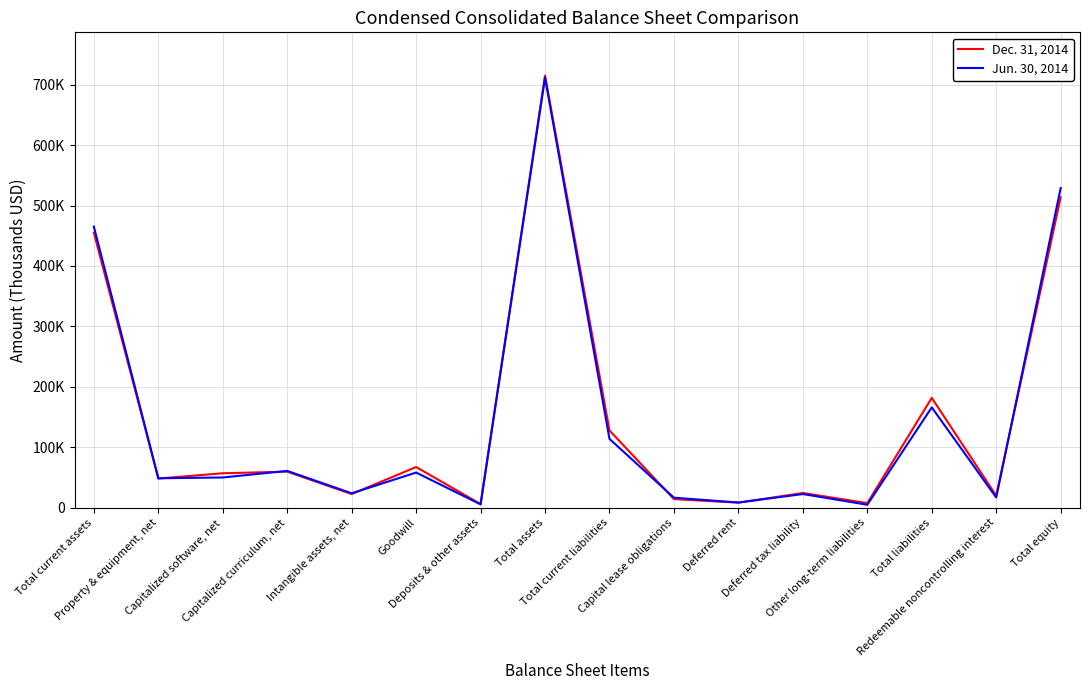

Reading left to right, transcribe all the data shown in this chart.

Dec. 31, 2014: 455144	48127	56884	59569	22464	67241	5853	715282	127757	14109	8187	24218	7424	181695	19801	513786
Jun. 30, 2014: 465201	48581	49920	60782	23708	58088	5387	711667	113760	16447	8488	22478	4763	165936	16801	528930